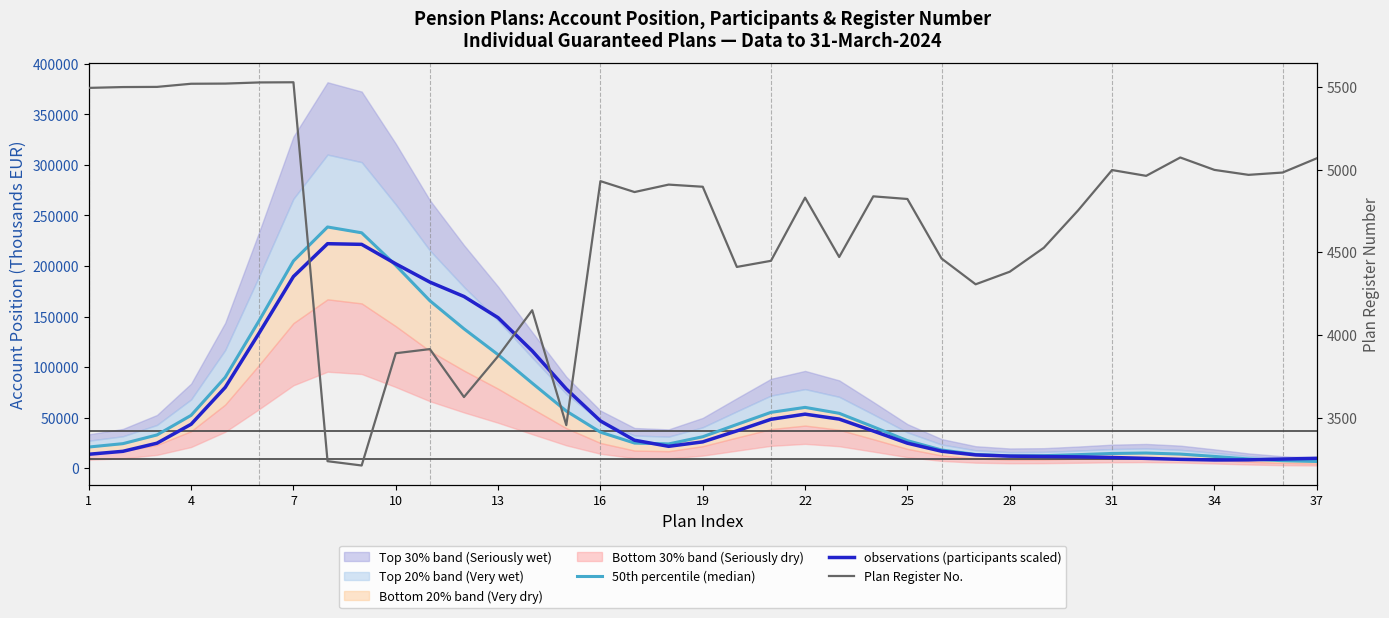

How many lines are shown in the chart?

3